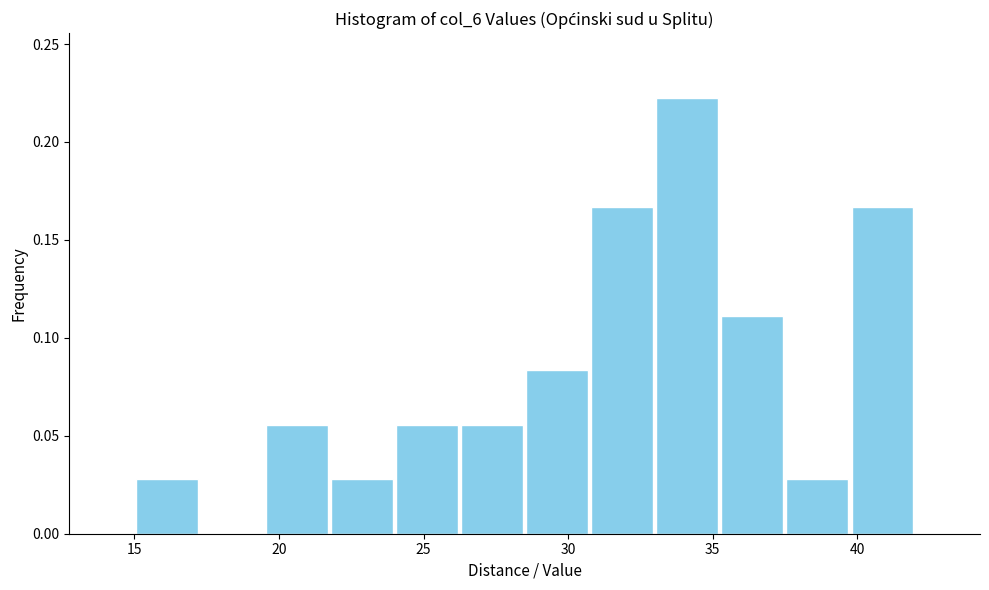

Over which range of the x-axis is the bar tallest?

33.00 to 35.25